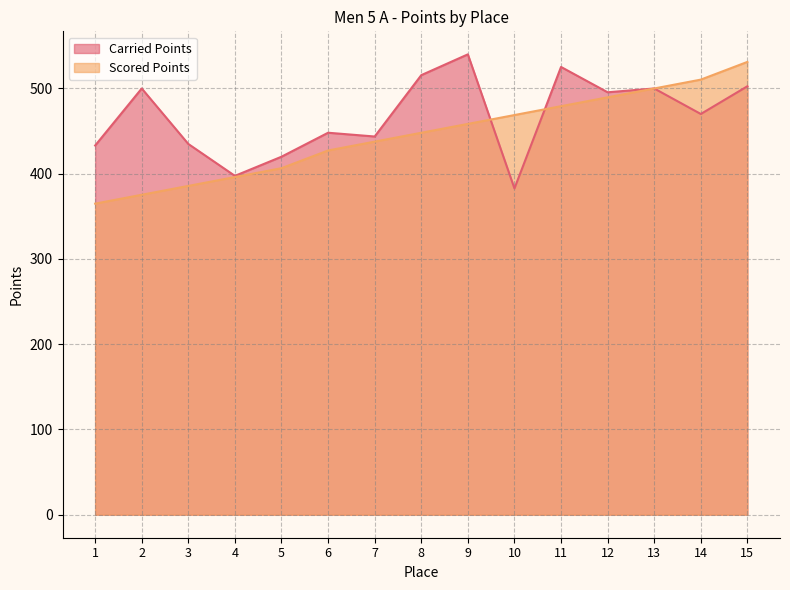

How many data points in Carried Points are above 470?

8